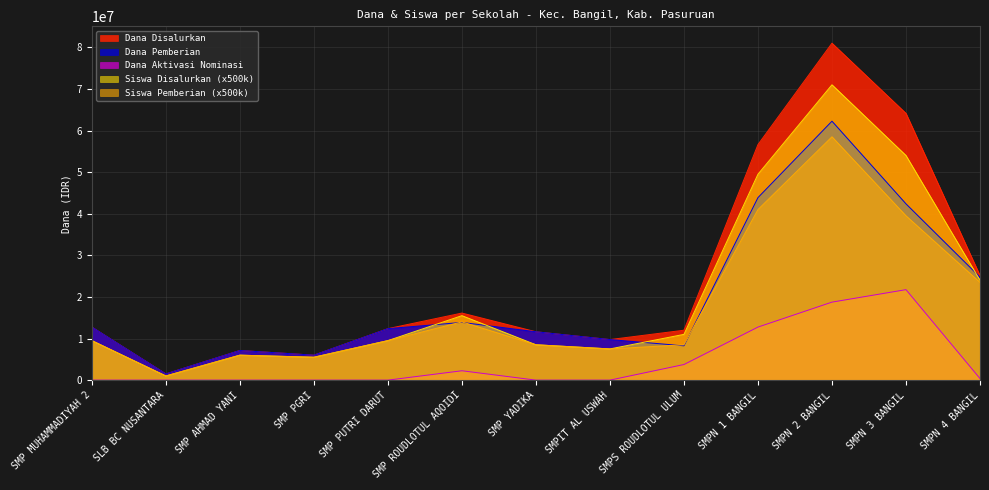

What are all the series names shown in the legend?

Dana Disalurkan, Dana Pemberian, Dana Aktivasi Nominasi, Siswa Disalurkan (x500k), Siswa Pemberian (x500k)